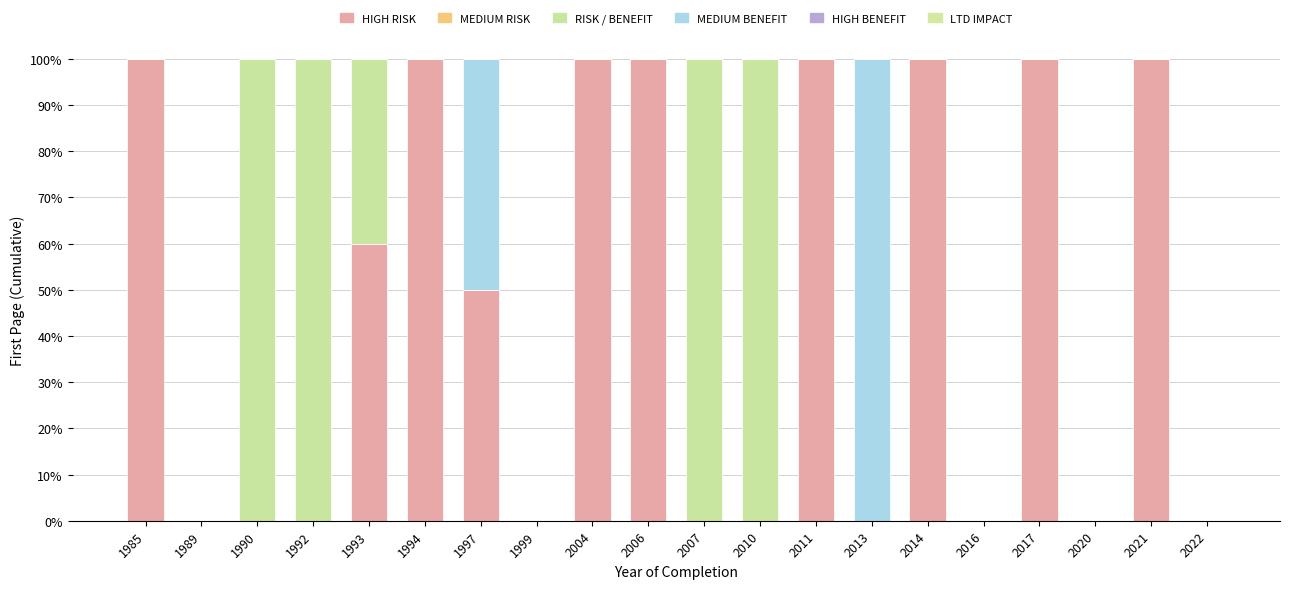

What is the total value across all series at 1993?

100.0